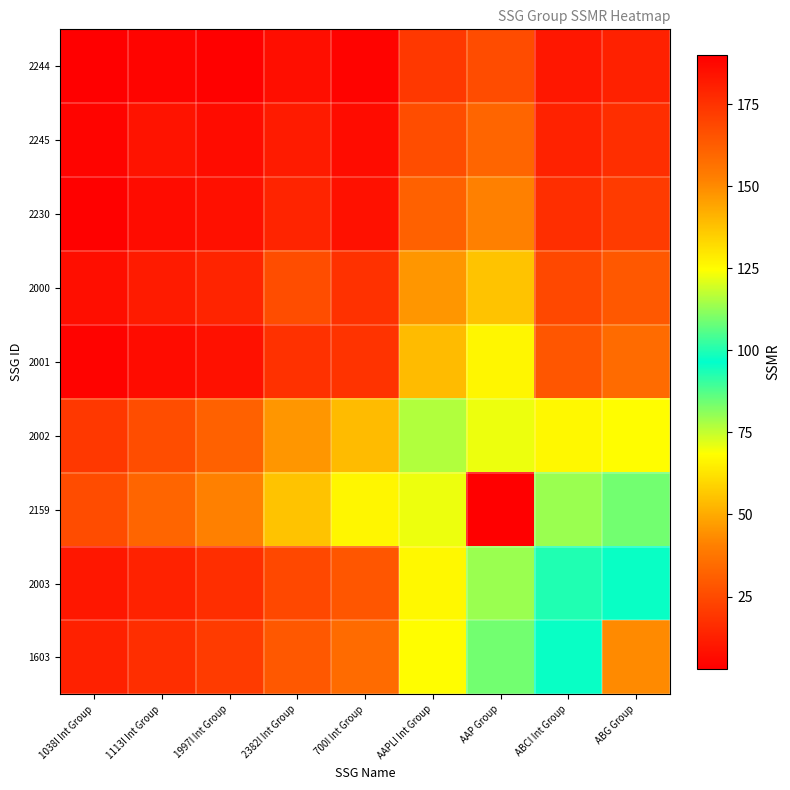

Which series has the widest spread of values?

2159